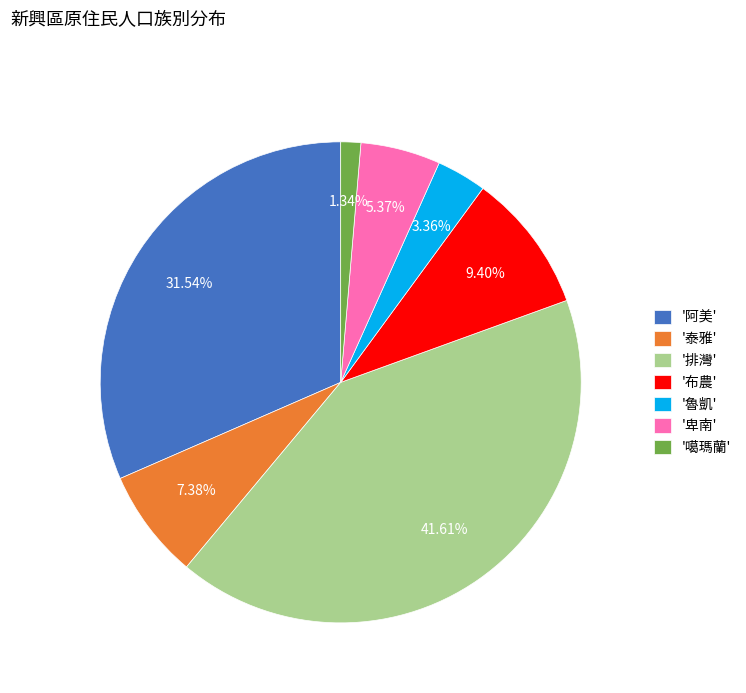

Count the number of slices in the pie.

7